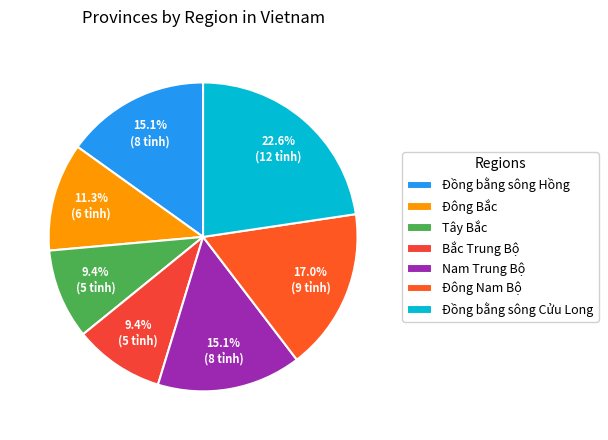

To the nearest percent, what is the difference between the largest and smallest slice percentages?

13%